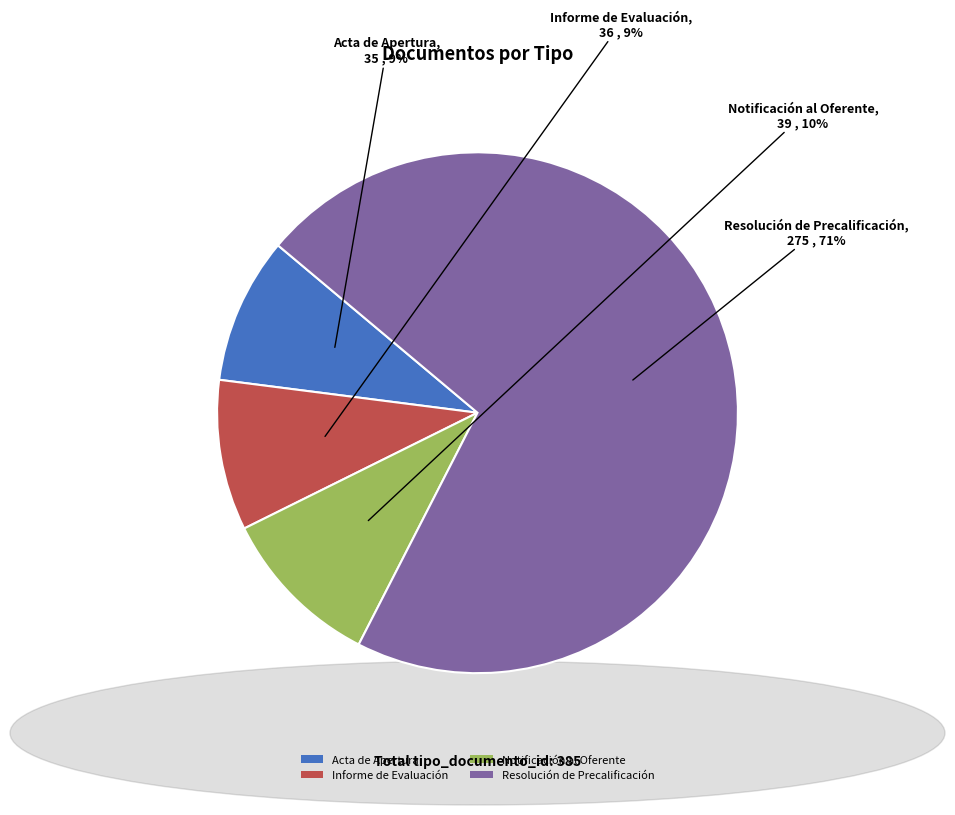

Between Resolución de Precalificación and Informe de Evaluación, which is larger?

Resolución de Precalificación